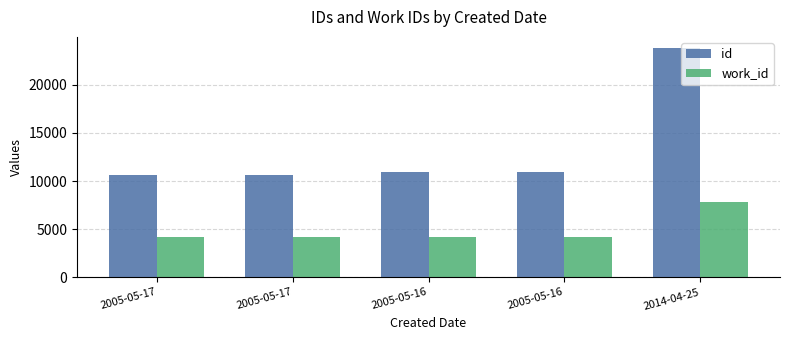

How many bars are there in total?

10